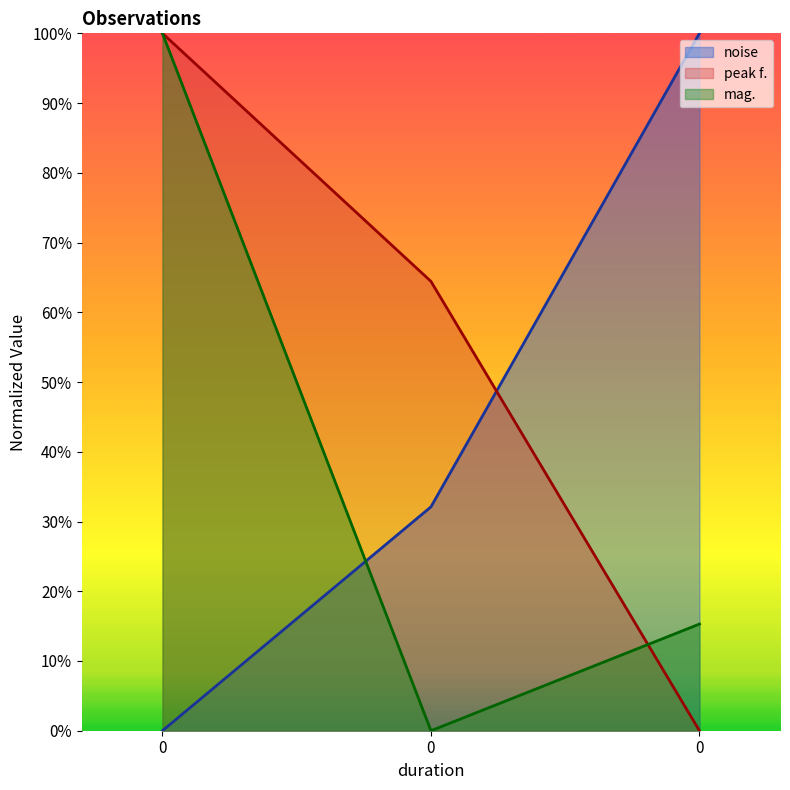

At how many categories does at least one series exceed 0?

3